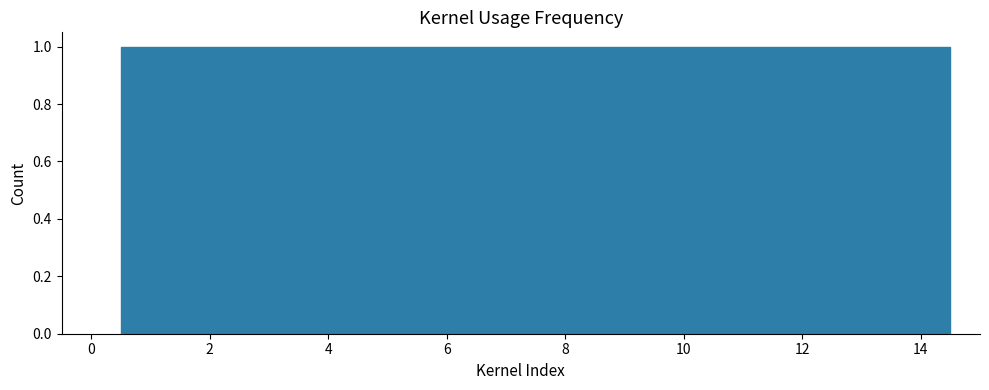

Reading left to right, transcribe this chart: for each bar, give the range it covers on the x-axis and its height. Neither the bar edges nor the heights are printed on the chart, so give them approximately, as read against the axes.

0.5 to 1.5: 1
1.5 to 2.5: 1
2.5 to 3.5: 1
3.5 to 4.5: 1
4.5 to 5.5: 1
5.5 to 6.5: 1
6.5 to 7.5: 1
7.5 to 8.5: 1
8.5 to 9.5: 1
9.5 to 10.5: 1
10.5 to 11.5: 1
11.5 to 12.5: 1
12.5 to 13.5: 1
13.5 to 14.5: 1